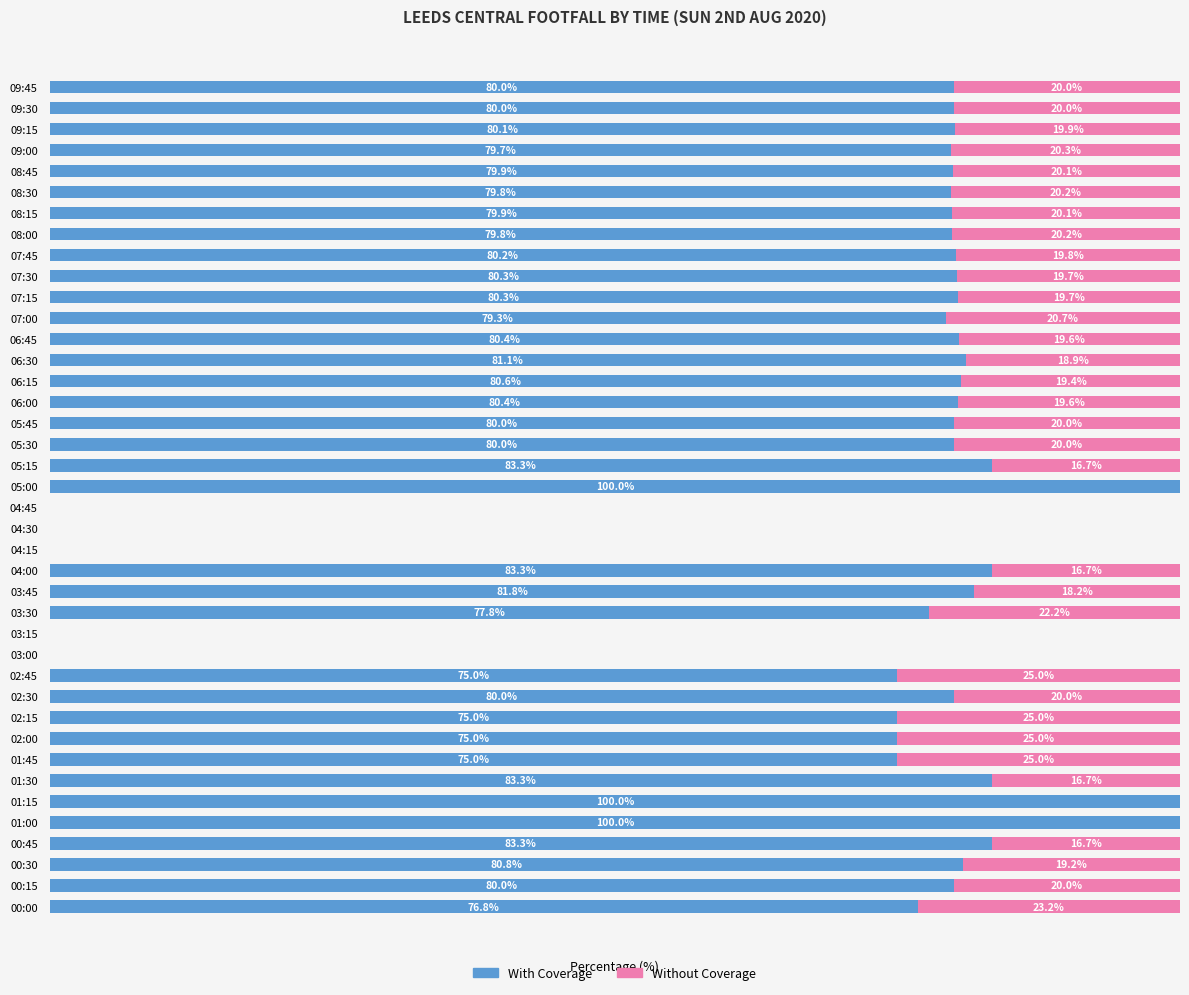

How many data points does each series have?

40